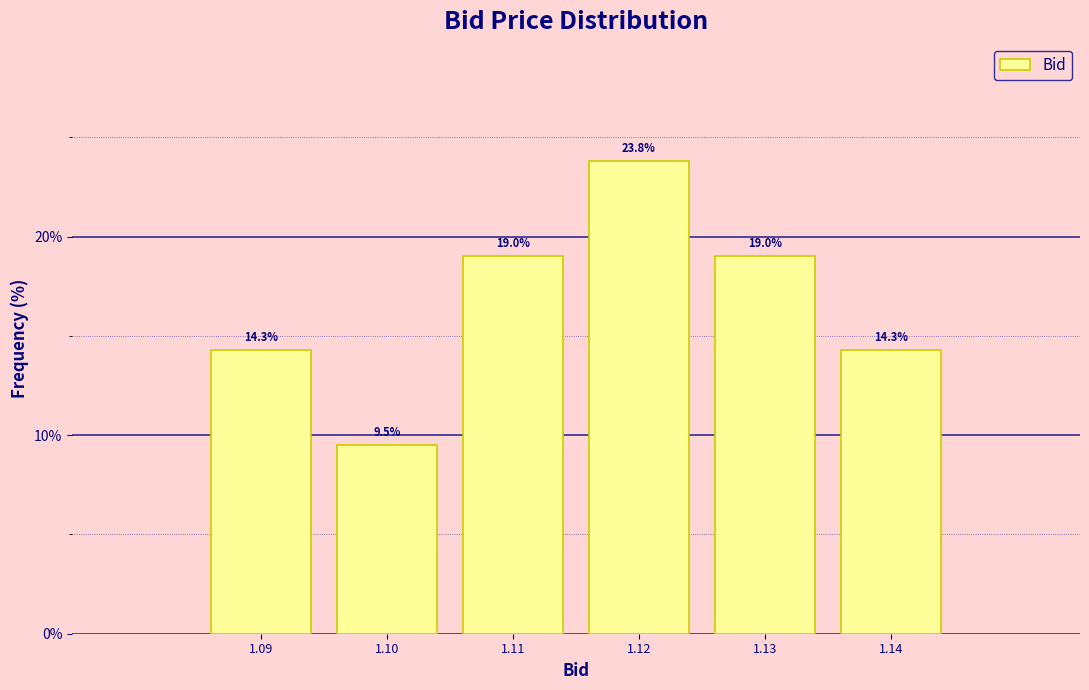

Reading right to left, list all the values displayed in this chart.

14.3	19.0	23.8	19.0	9.5	14.3